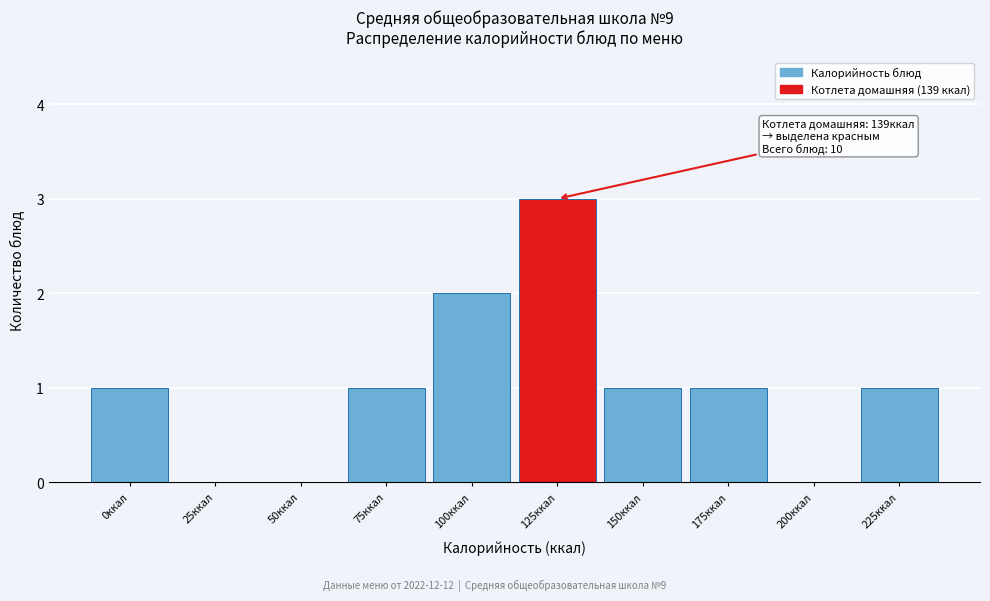

Reading left to right, list all the values displayed in this chart.

0ккал=1	25ккал=0	50ккал=0	75ккал=1	100ккал=2	125ккал=3	150ккал=1	175ккал=1	200ккал=0	225ккал=1